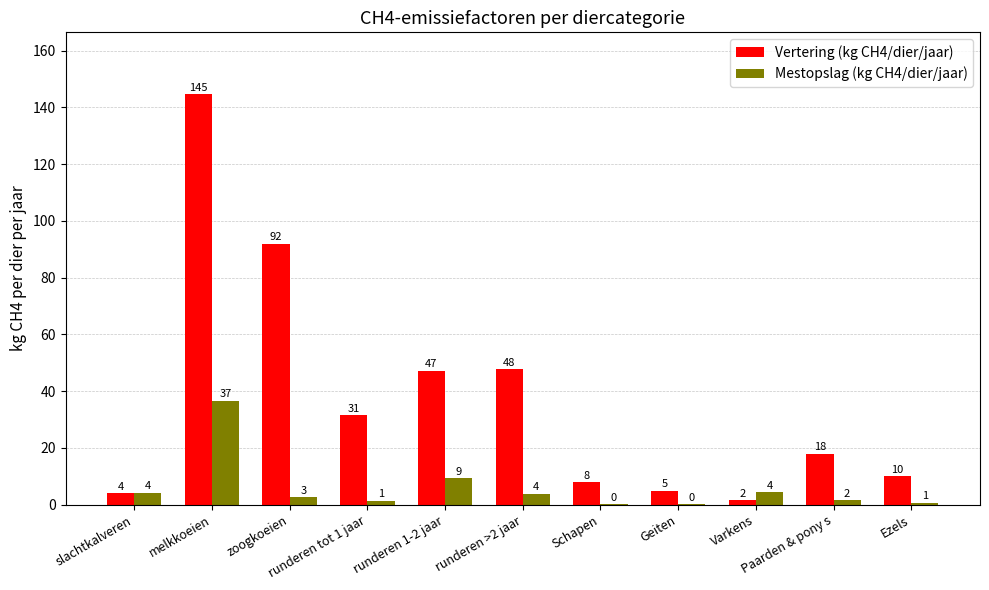

The Vertering (kg CH4/dier/jaar) series shows 38.1 at melkkoeien. True or false?

False